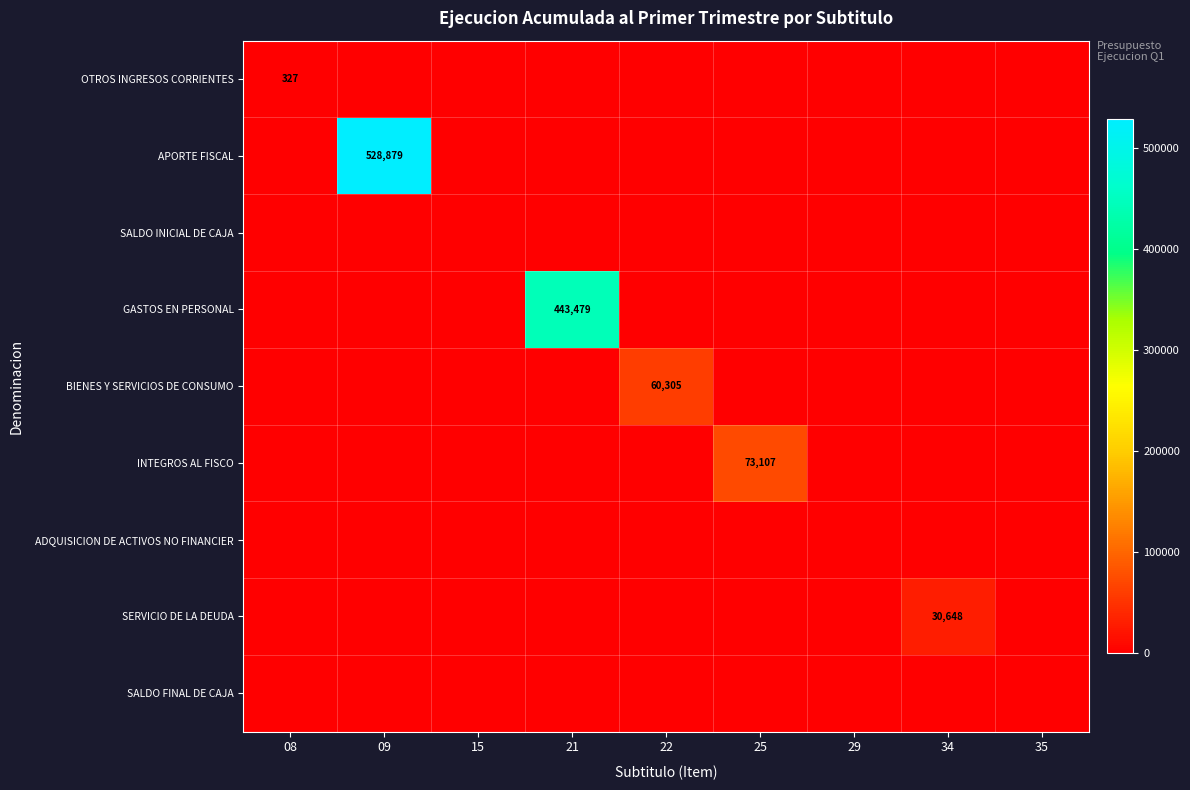

What is the spread (max minus min) of values at 22?

60305